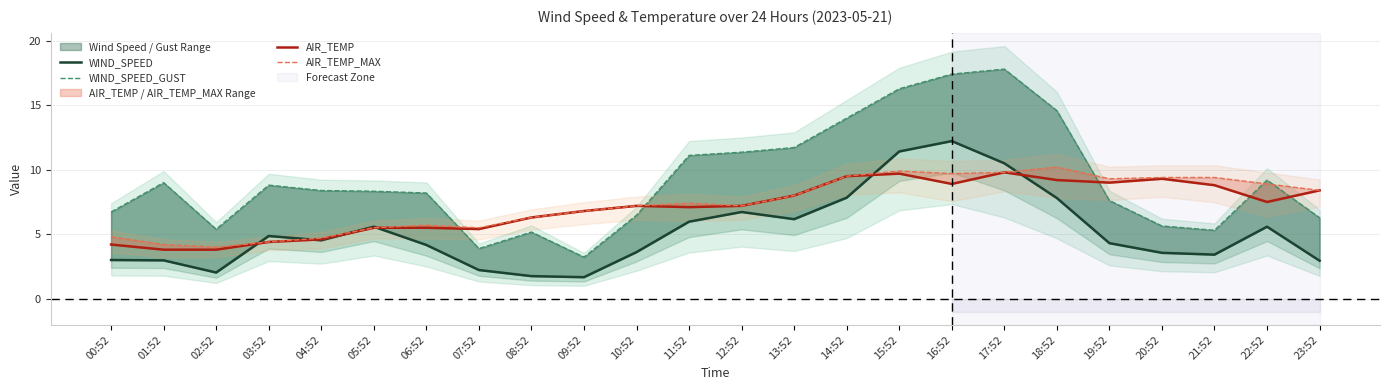

Which category has the highest value across all series?

17:52